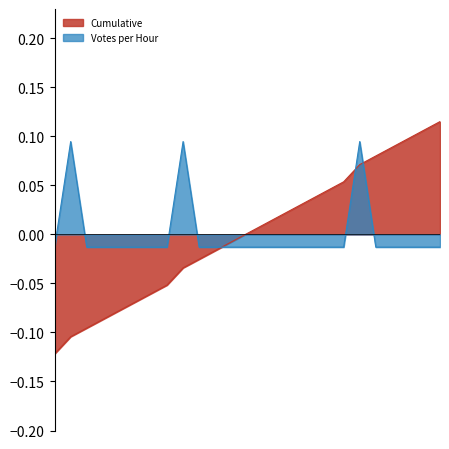

At which category is the sum across all series the highest?

16:42